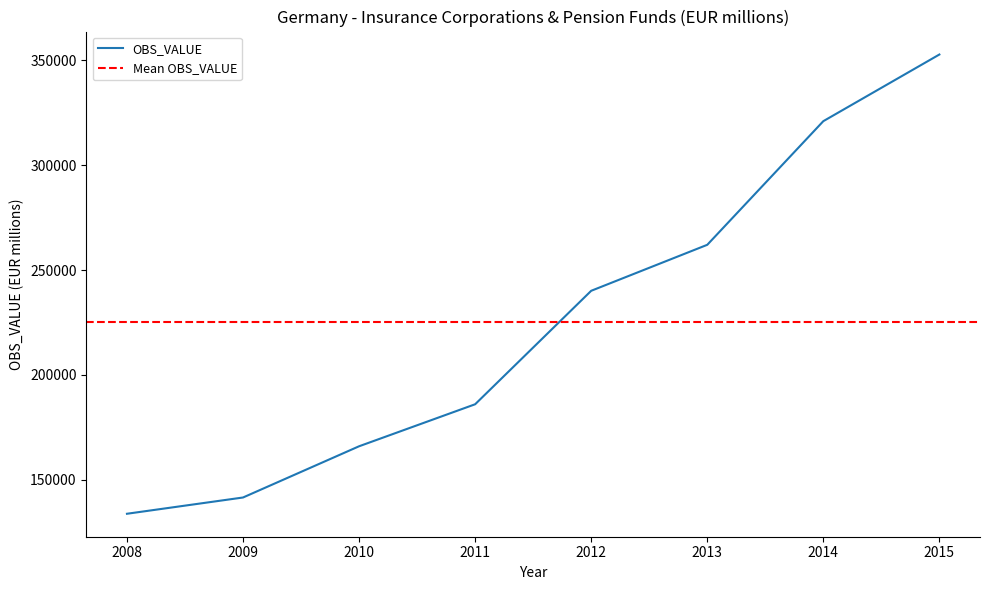

Between 2009 and 2013, which is larger?

2013